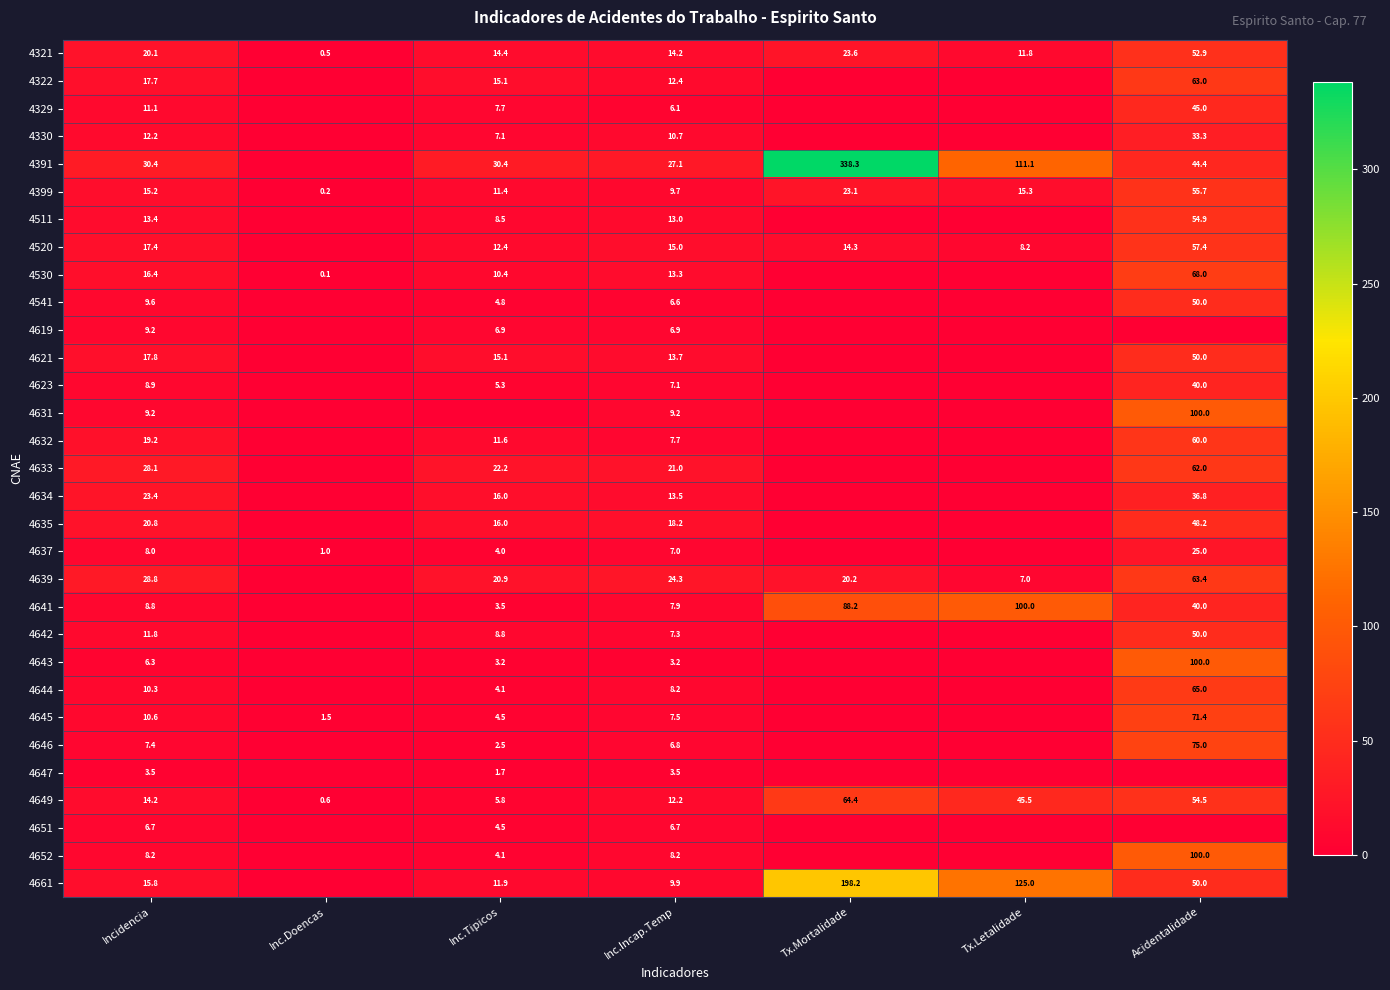

What is the sum of all 4399 values?

130.6